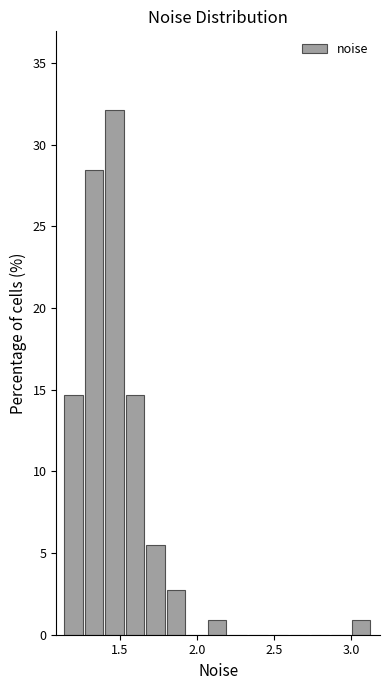

Around what value on the x-axis is the tallest bar? Give the approximate position of its centre, as read against the axis.

1.45